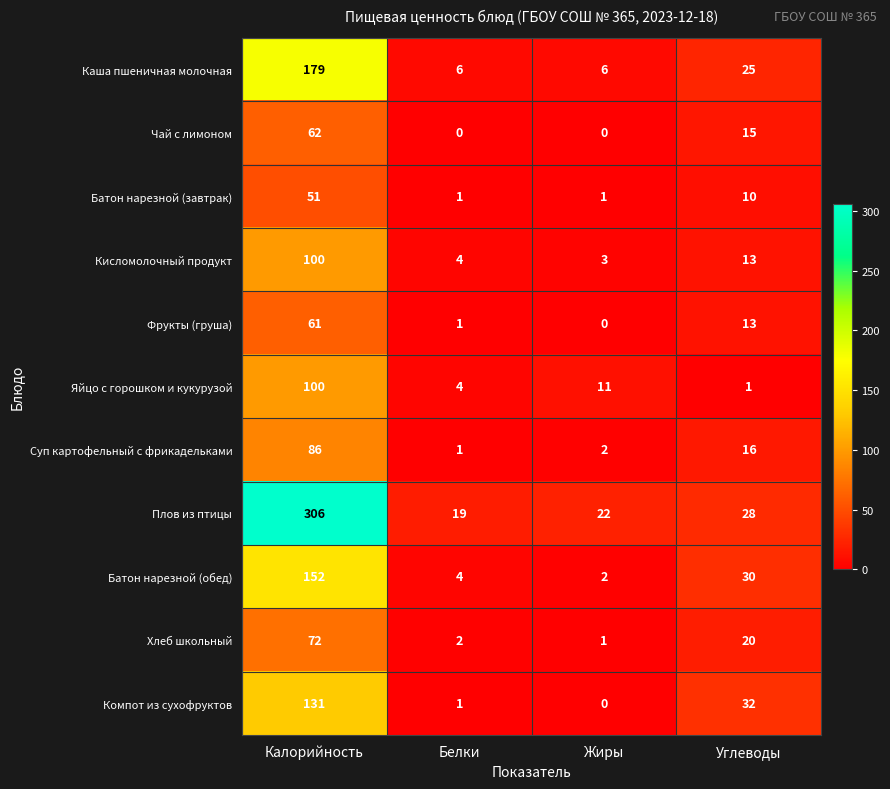

Which series has the widest spread of values?

Плов из птицы